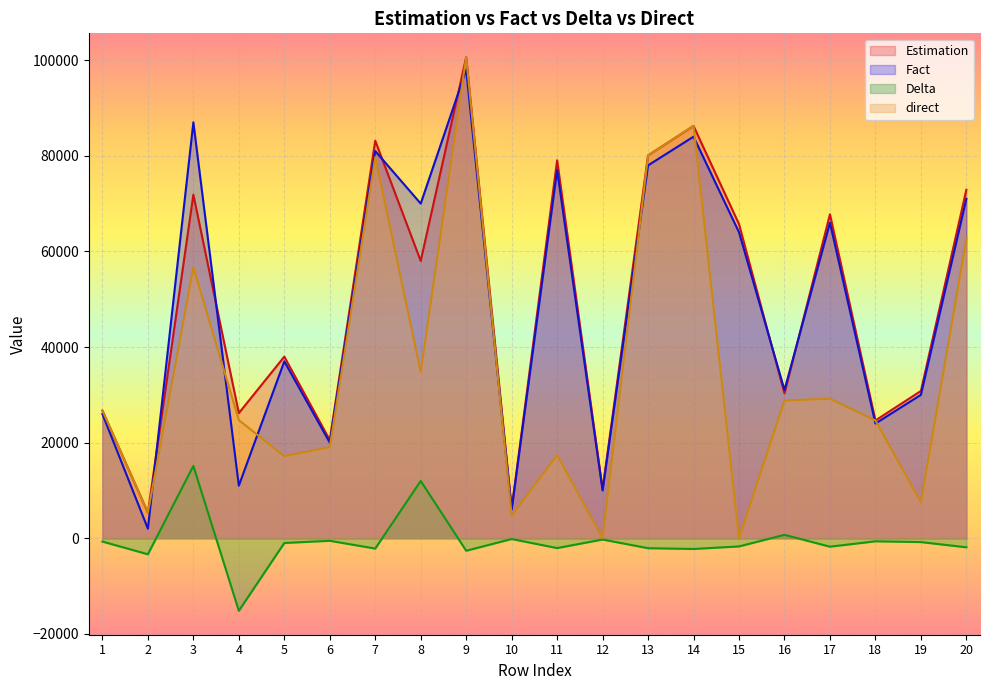

True or false: Fact and direct intersect in this chart.

True